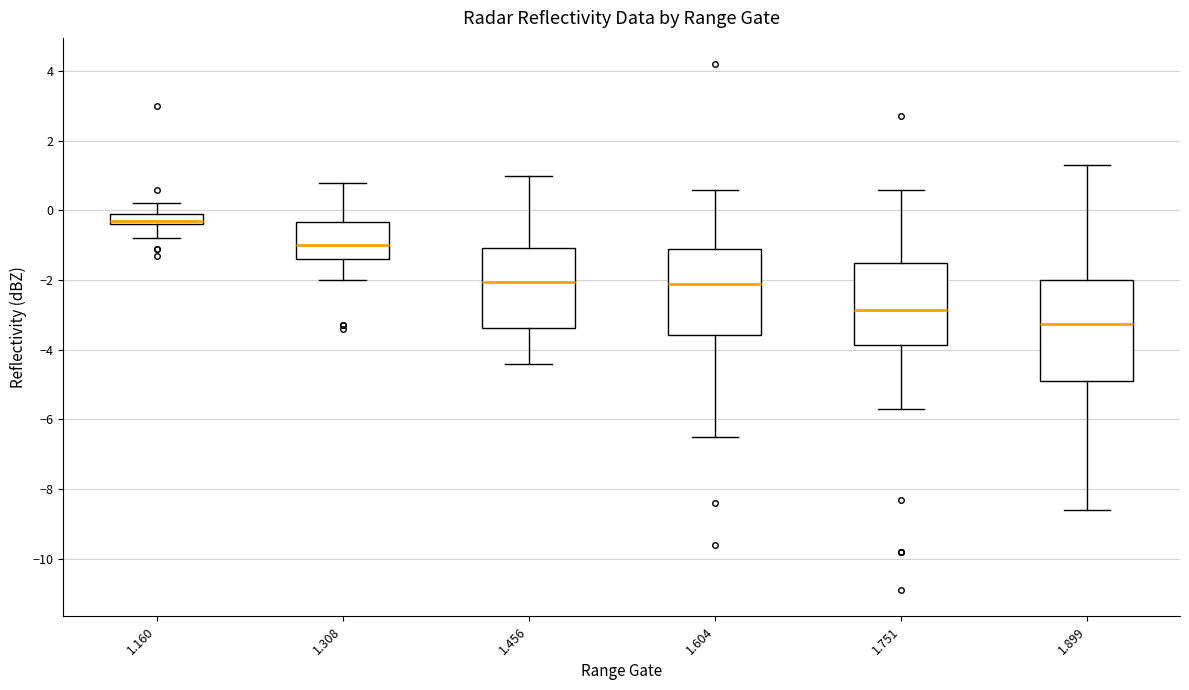

Reading left to right, transcribe this box plot: for each box, give where its median line is, the range the box spans, and where its two whiskers end, as read against the y-axis. The values are not printed on the chart, so give them approximately, as read against the axis.

1.160: median -0.2, box -0.4 to 0.0, whiskers -0.8 to 0.2
1.308: median -1.0, box -1.4 to -0.4, whiskers -2.0 to 0.8
1.456: median -2.0, box -3.4 to -1.0, whiskers -4.4 to 1.0
1.604: median -2.0, box -3.6 to -1.0, whiskers -6.4 to 0.6
1.751: median -2.8, box -3.8 to -1.4, whiskers -5.6 to 0.6
1.899: median -3.2, box -4.8 to -2.0, whiskers -8.6 to 1.4